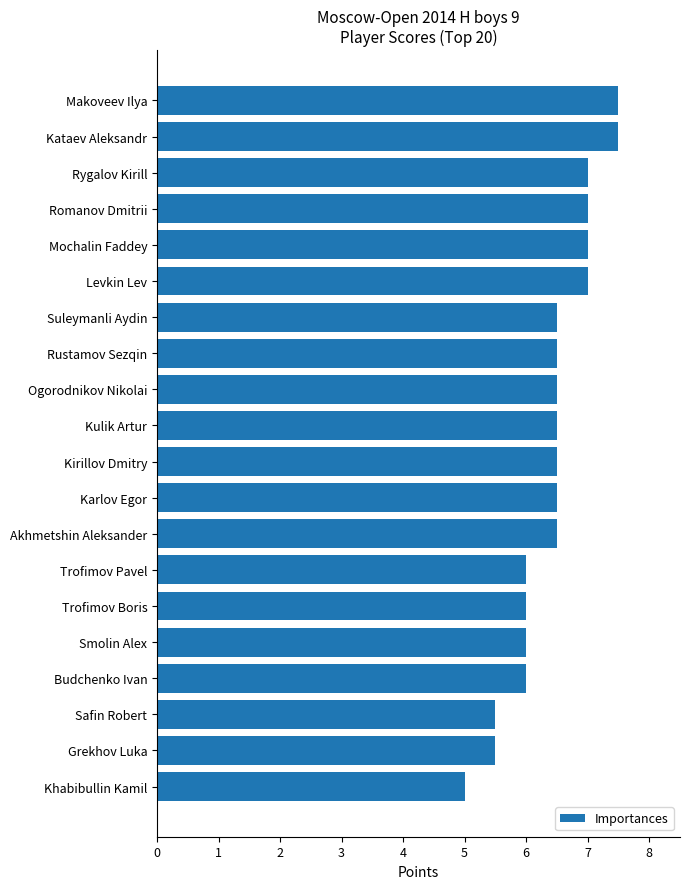

What is the minimum value shown in the chart?

5.0